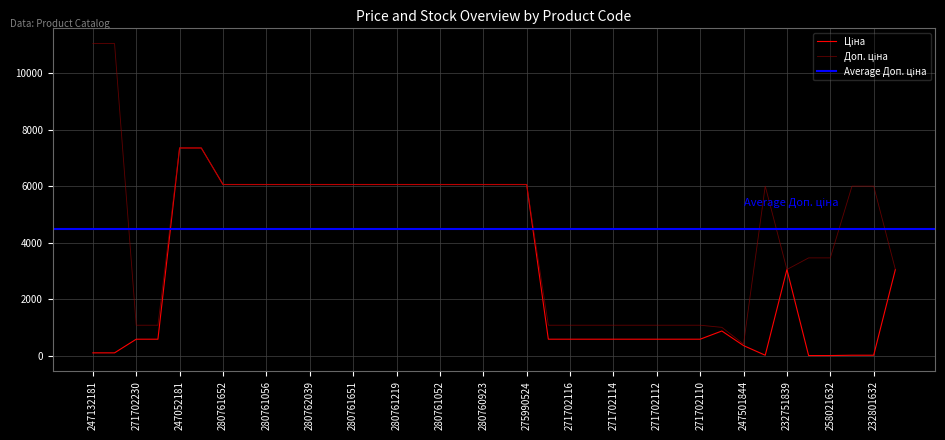

Which category has the highest value across all series?

247132181